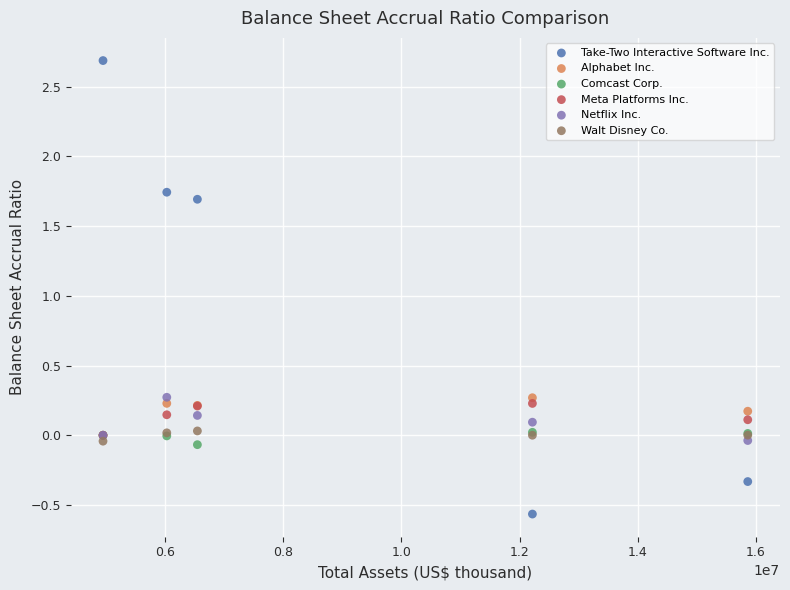

Which series has the widest spread of Y values?

Take-Two Interactive Software Inc.